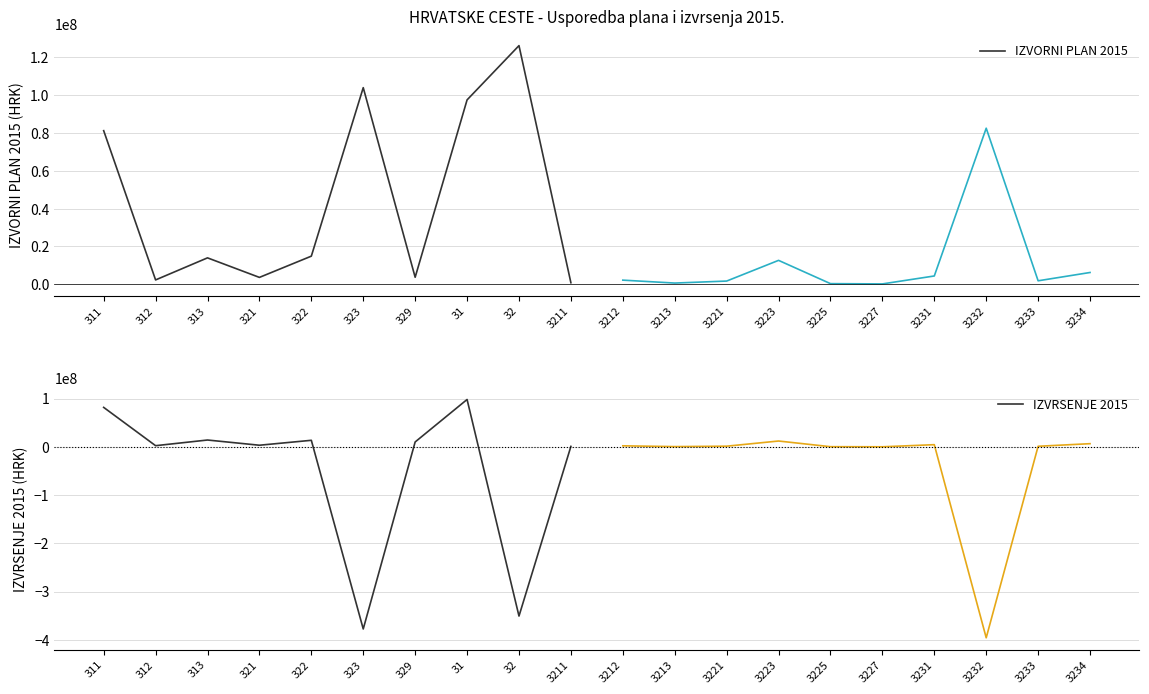

What is the value of the IZVORNI PLAN 2015 point at the 5th from the left?

14870000.0